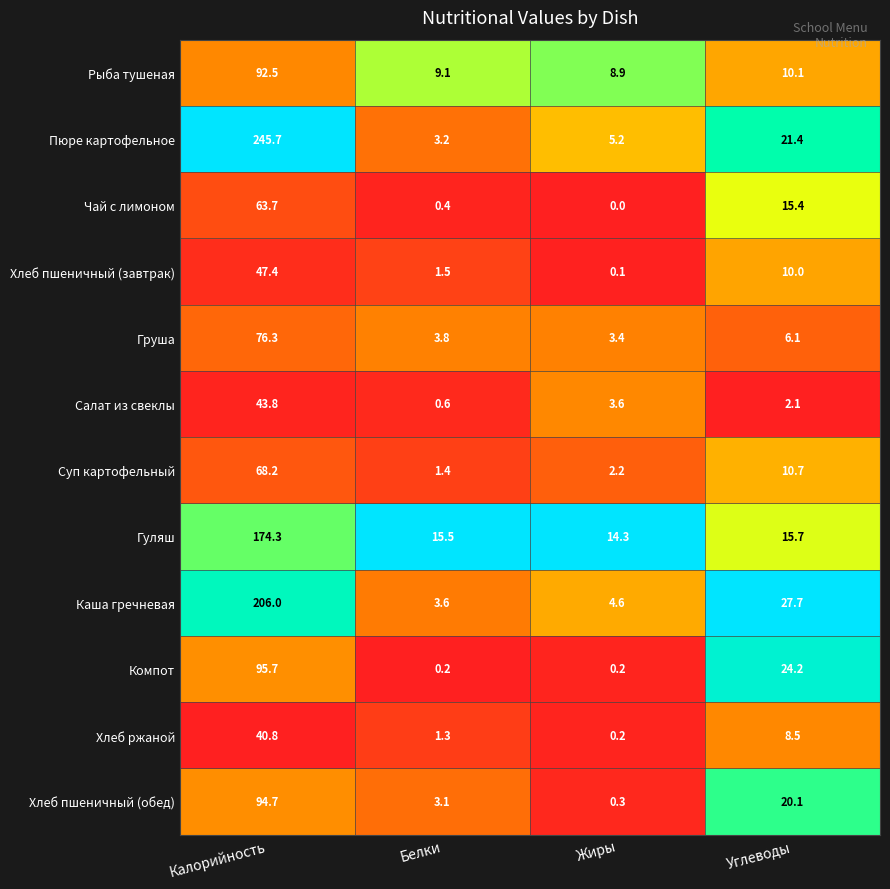

Is it true that Хлеб ржаной equals 2.4 at Углеводы?

False